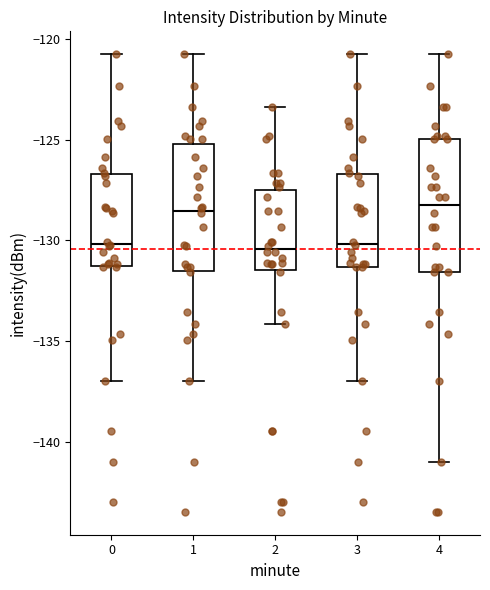

Where is the upper edge of the box at x = 1 on the y-axis? The values are not printed on the chart, so give them approximately, as read against the axis.

-125.0